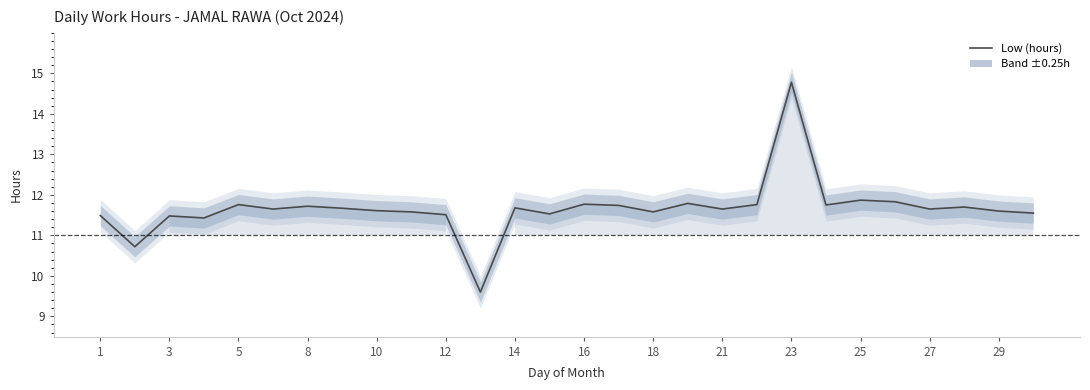

Reading right to left, what are all the values shown in this chart?

11.6	11.6	11.7	11.7	11.8	11.9	11.8	14.8	11.8	11.7	11.8	11.6	11.7	11.8	11.5	11.7	9.6	11.5	11.6	11.6	11.7	11.7	11.7	11.8	11.4	11.5	10.7	11.5